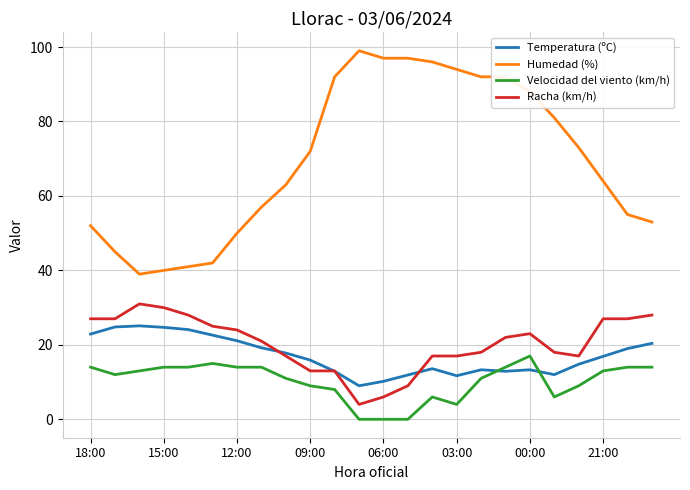

What is the average value of the Racha (km/h) series?

20.4